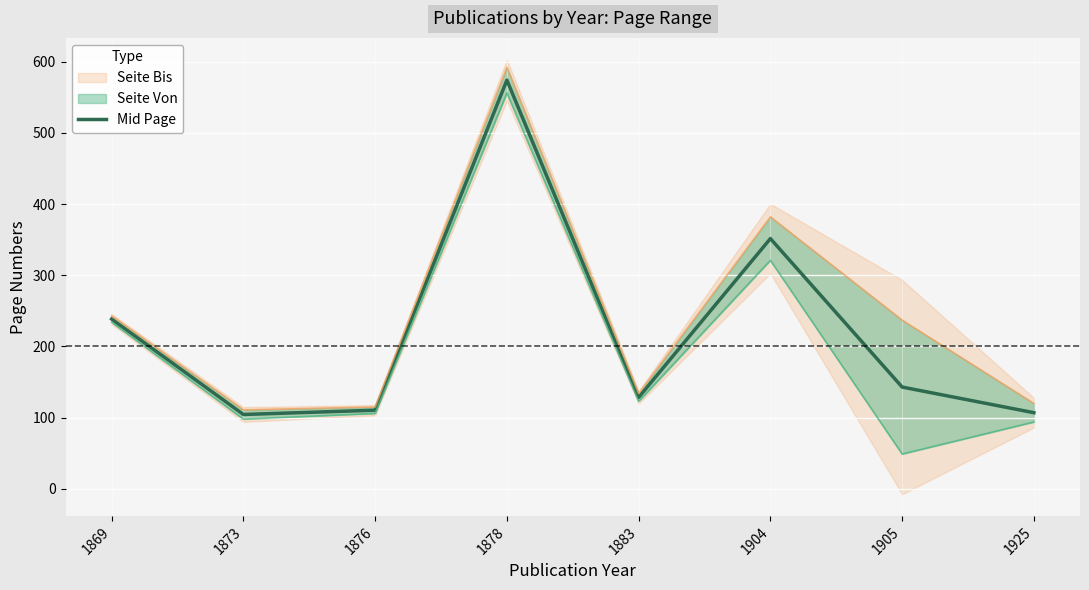

Which has a higher value, 1873 or 1905?

1905